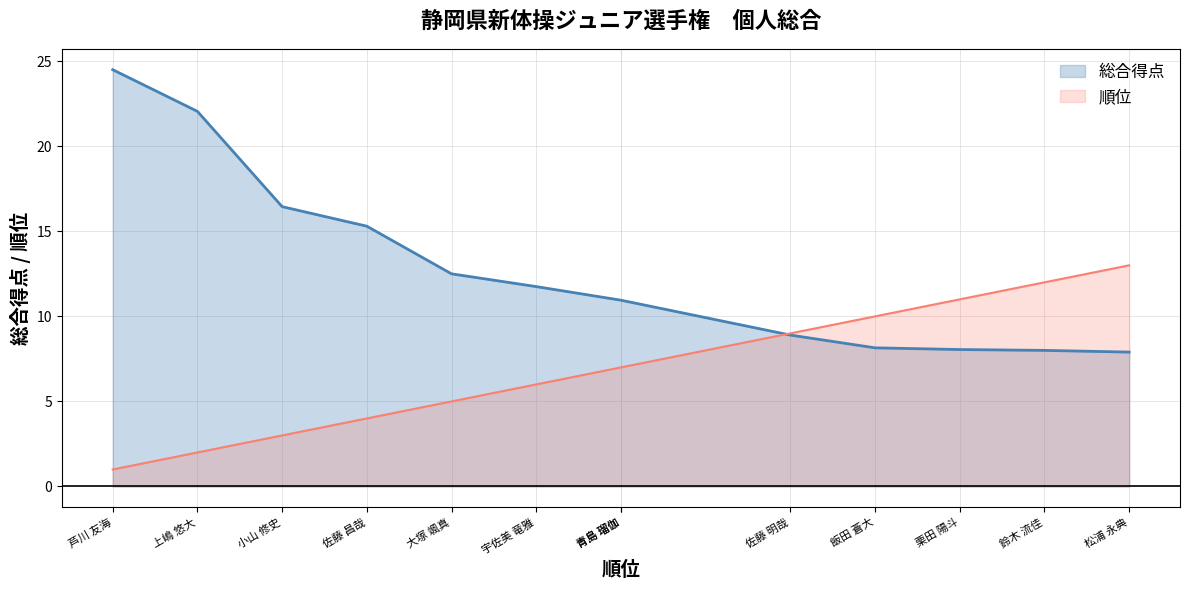

What is the value of the 総合得点 point at the 4th from the left?

15.3